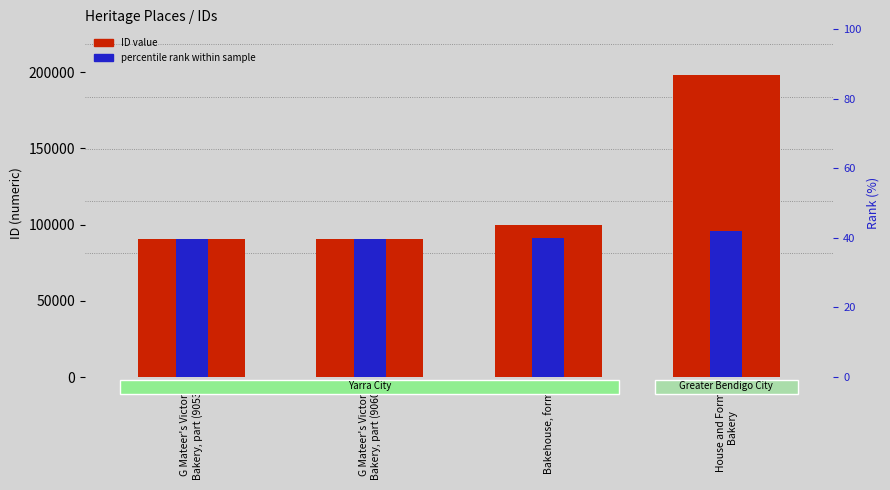

What is the label of the 1st bar from the left?

G Mateer's Victoria
Bakery, part (90534)